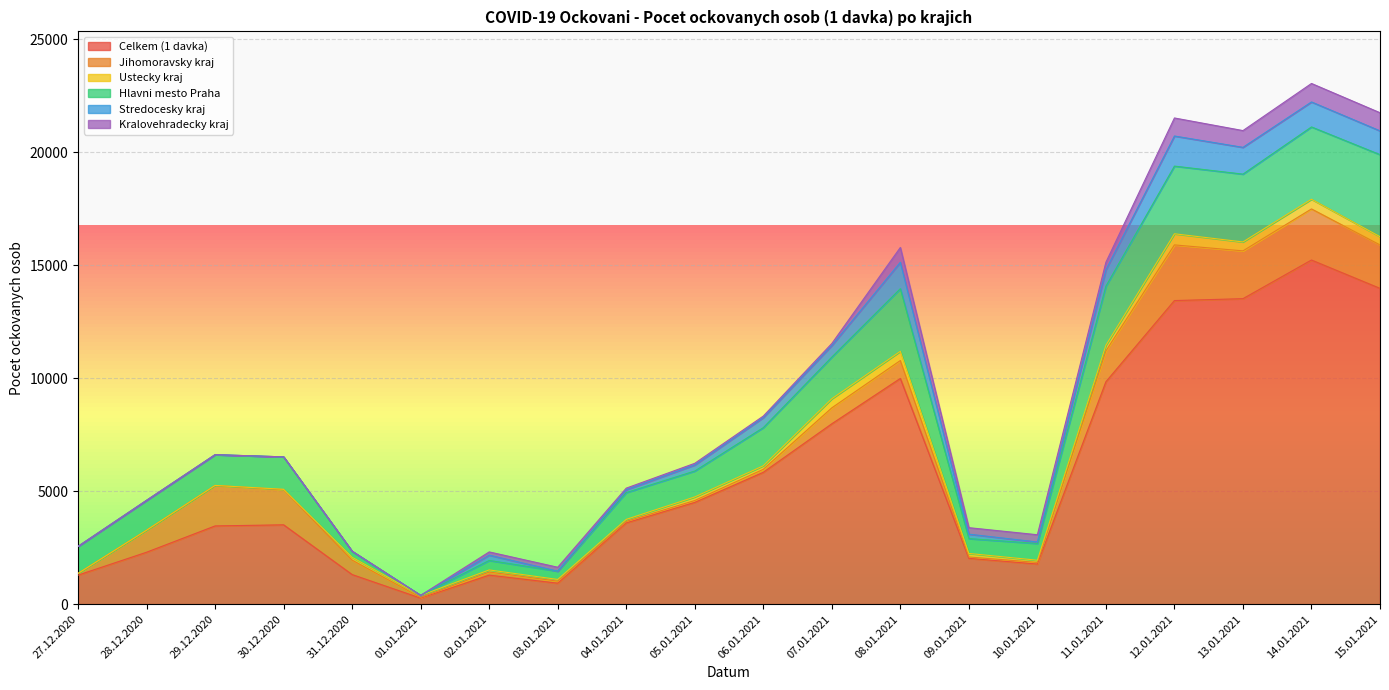

Count the number of categories in the chart.

20